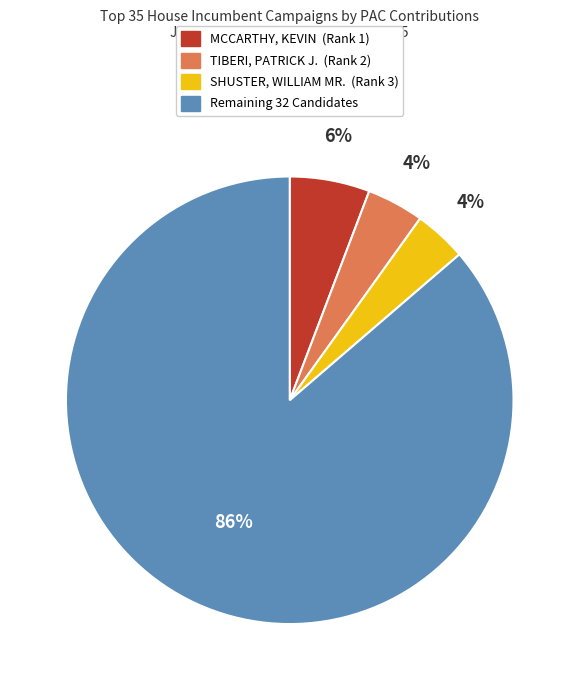

To the nearest percent, what is the average slice percentage?

25%